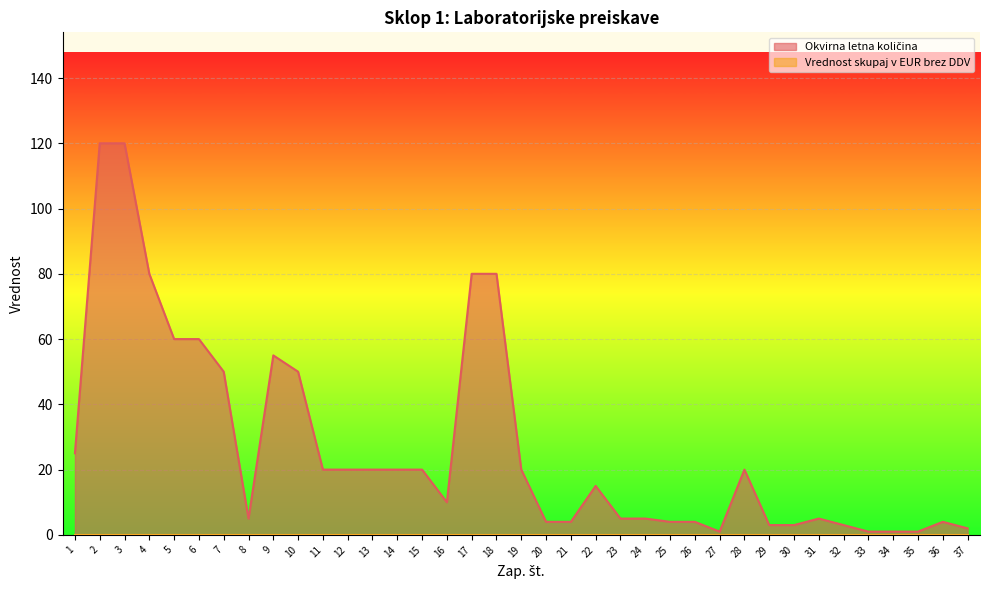

Between 34 and 22, which is larger?

22